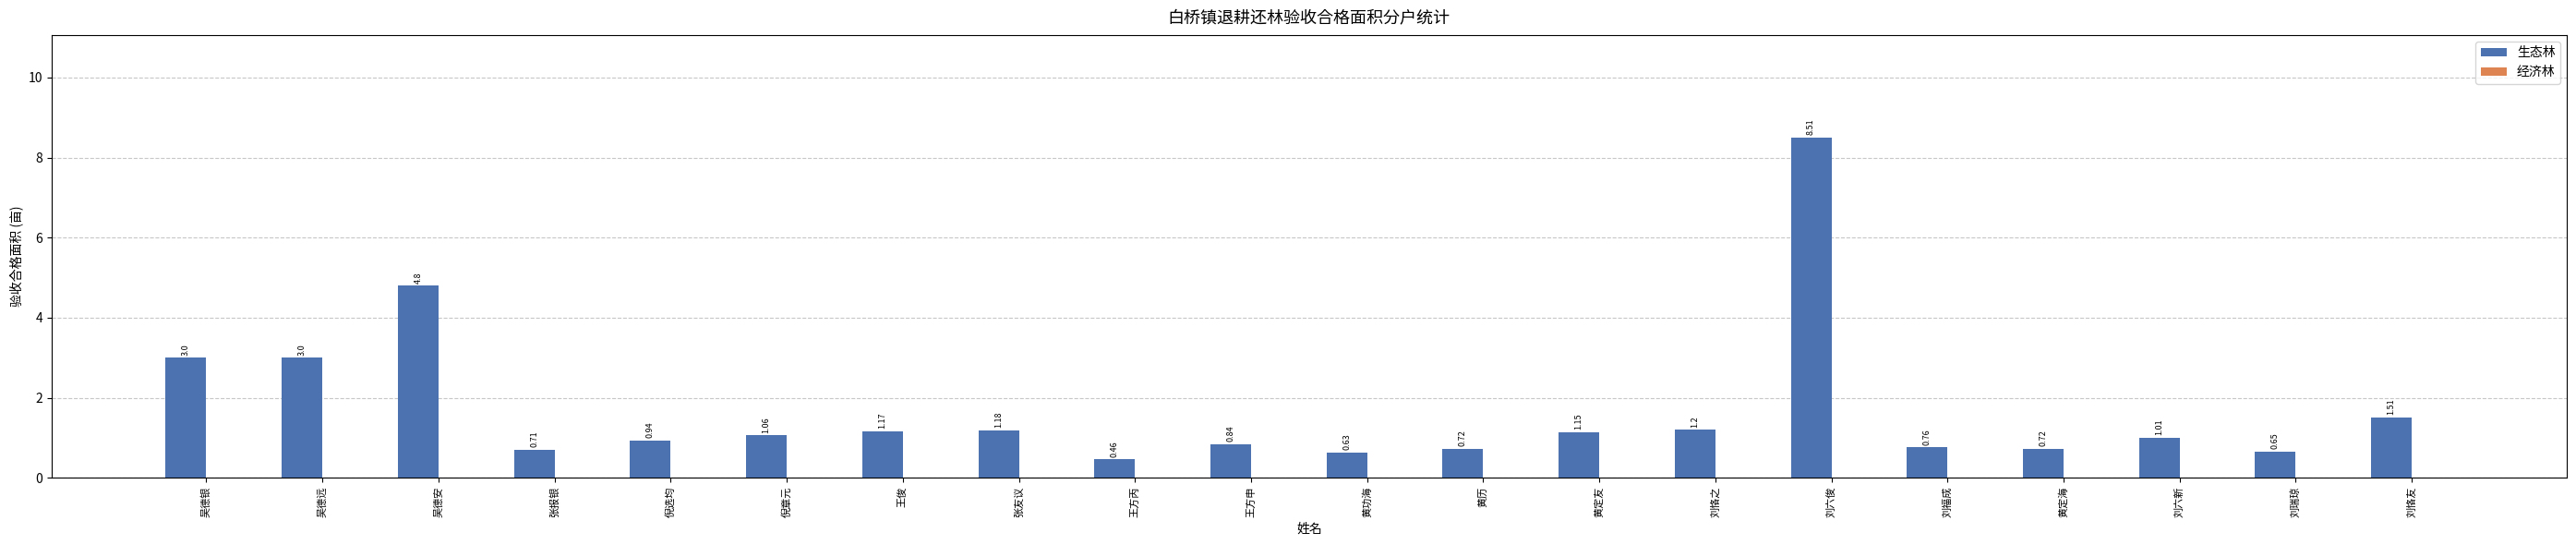

Where does the data first go above 1?

吴德银